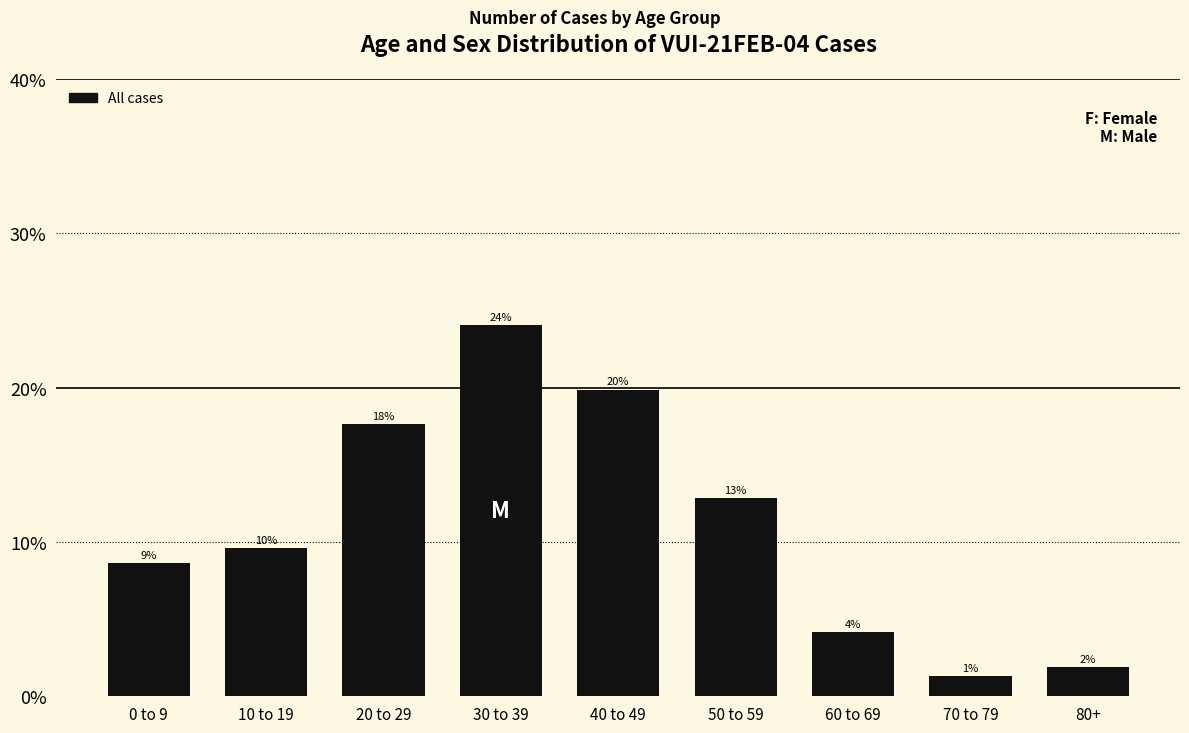

Are the bars horizontal?

No